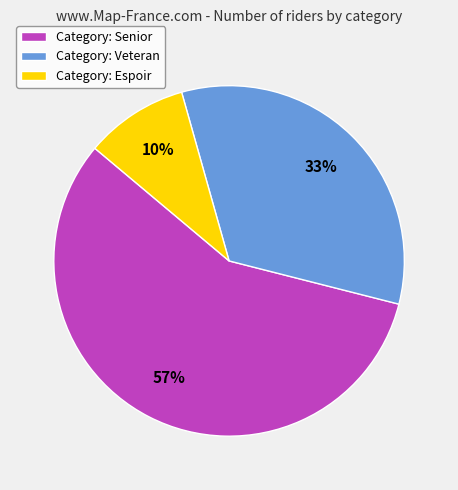

Combined, do Category: Senior and Category: Espoir account for over 50%?

Yes